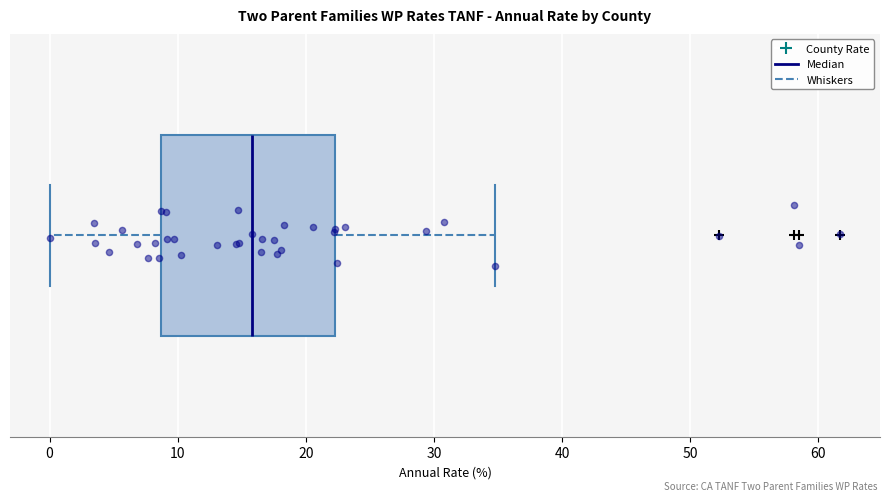

Transcribe this box plot: give where the median line is, the range the box spans, and where the two whiskers end, as read against the x-axis. The values are not printed on the chart, so give them approximately, as read against the axis.

median 16, box 9 to 22, whiskers 0 to 35